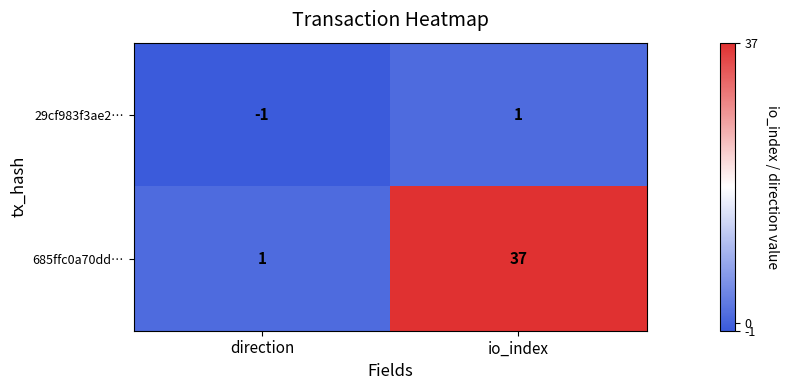

Reading left to right, list all the values displayed in this chart.

29cf983f3ae2…: -1	1
685ffc0a70dd…: 1	37